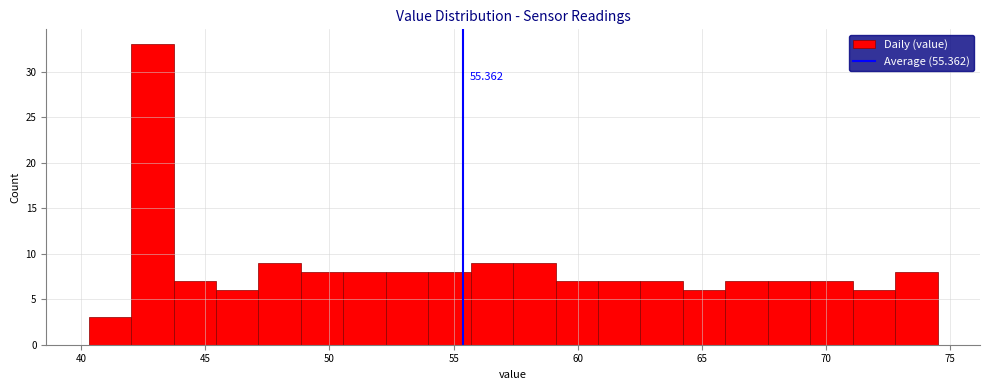

Read against the x-axis, roughly where is the centre of the tallest bar?

43.0